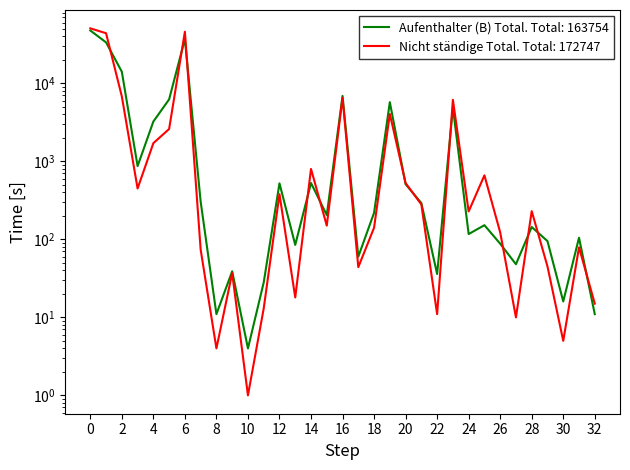

How many times do Aufenthalter (B) Total and Nicht ständige Total cross each other?

12